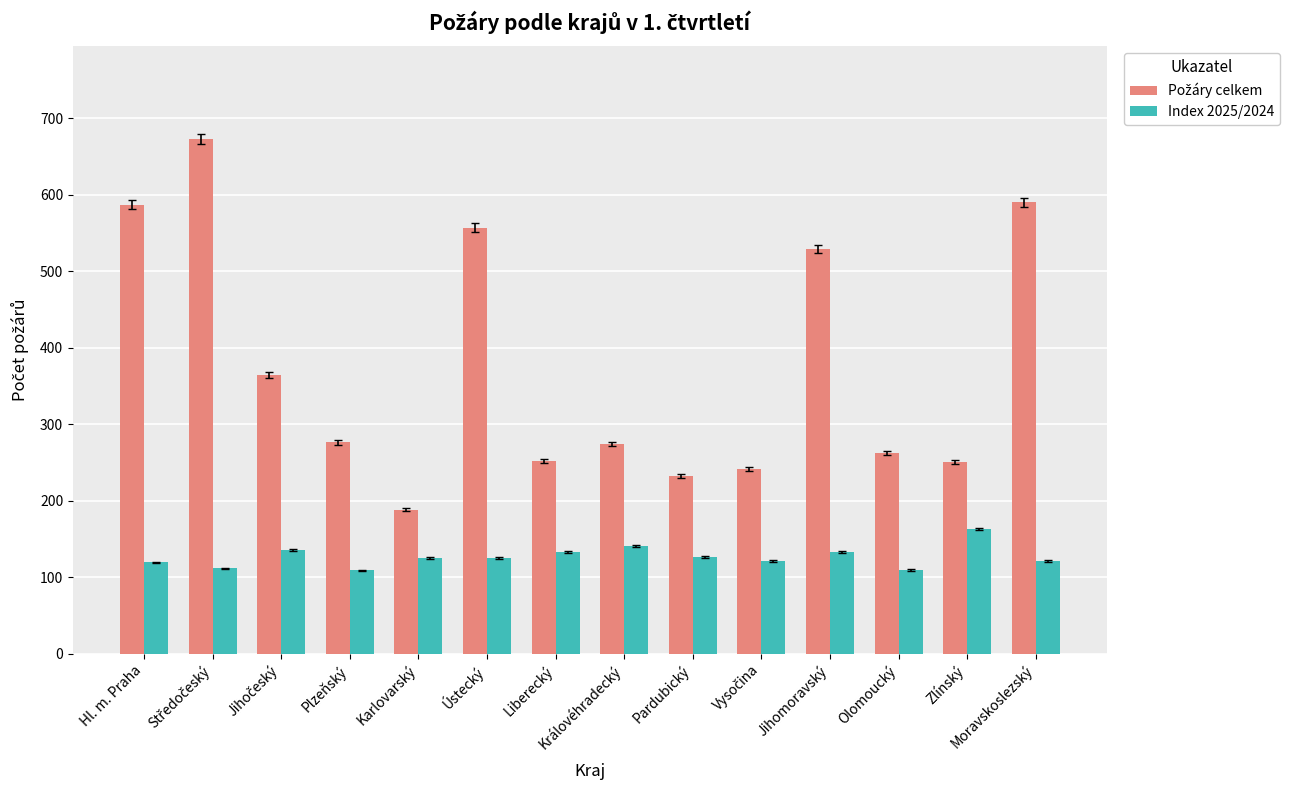

What is the difference between the highest and lowest values at Královéhradecký?

133.5